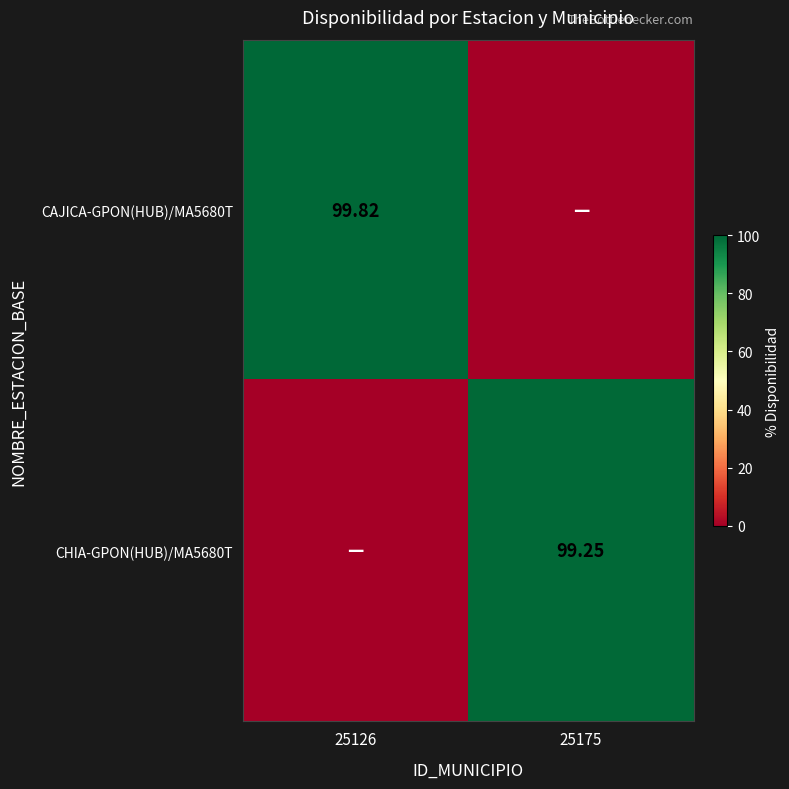

Which category has the lowest value in the CHIA-GPON(HUB)/MA5680T series?

25126